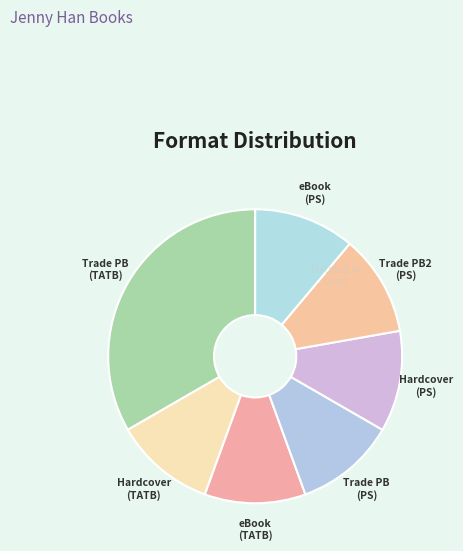

Is it true that Trade PB2 (PS) is 11% of the pie?

True